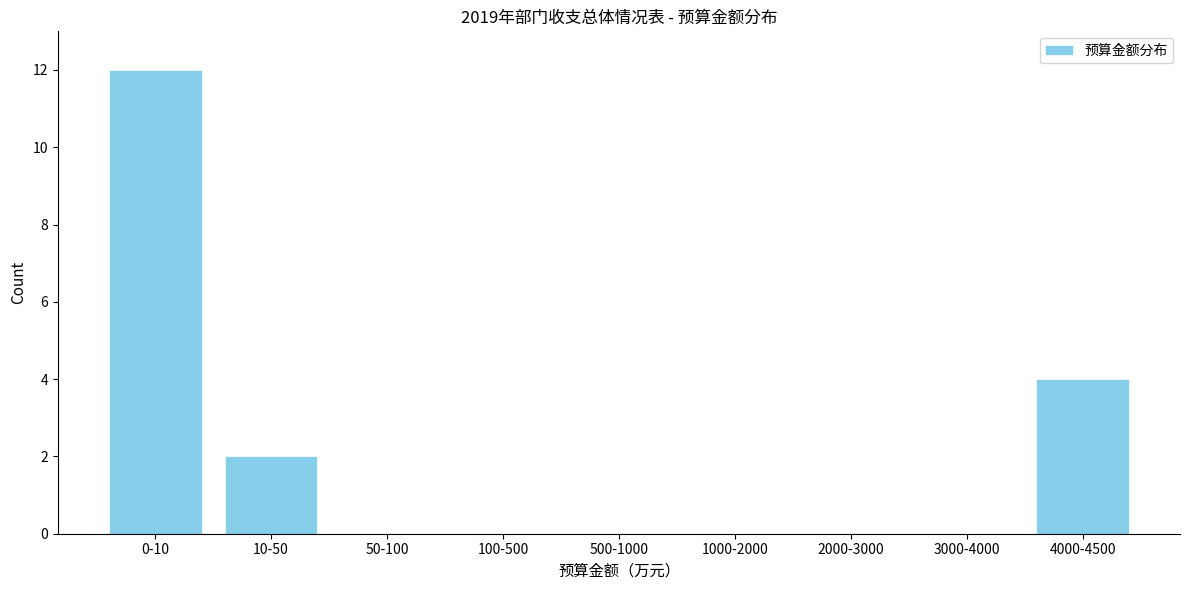

Reading left to right, transcribe all the data shown in this chart.

0-10=12	10-50=2	50-100=0	100-500=0	500-1000=0	1000-2000=0	2000-3000=0	3000-4000=0	4000-4500=4